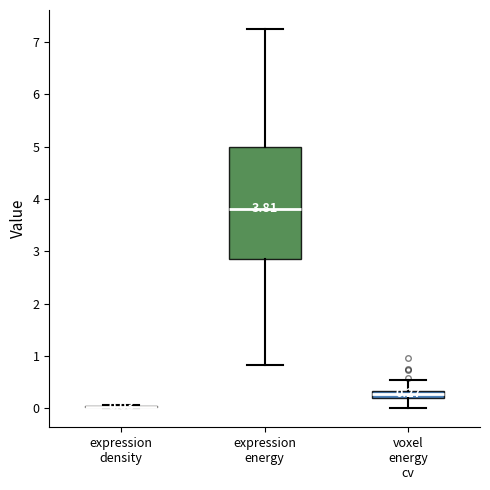

Which box is the tallest, from its lower edge to its upper edge?

expression energy